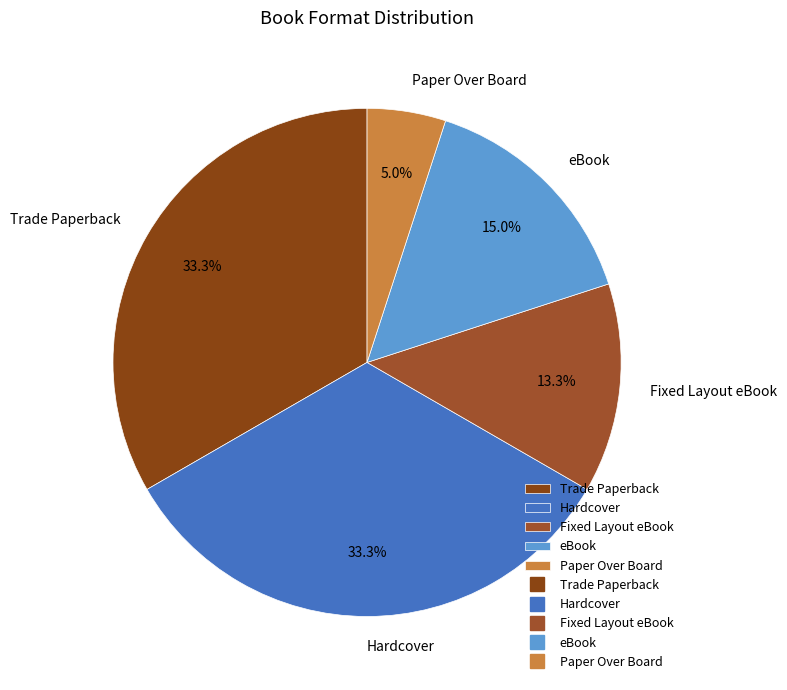

Approximately how many times larger is the value at Paper Over Board compared to eBook?

0.3